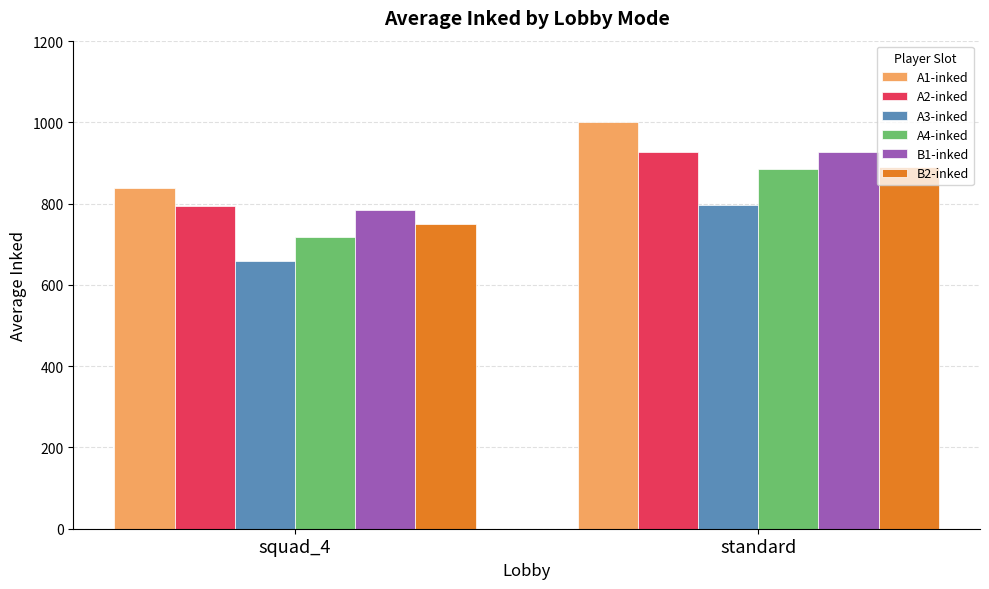

What is the spread (max minus min) of values at standard?

204.3